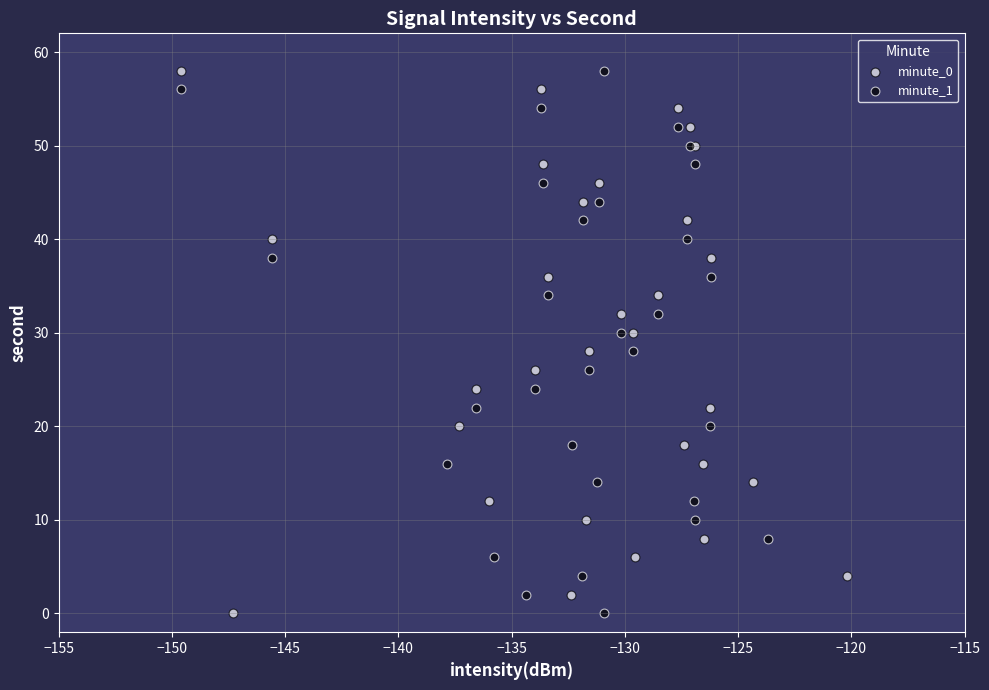

What are all the series names shown in the legend?

minute_0, minute_1